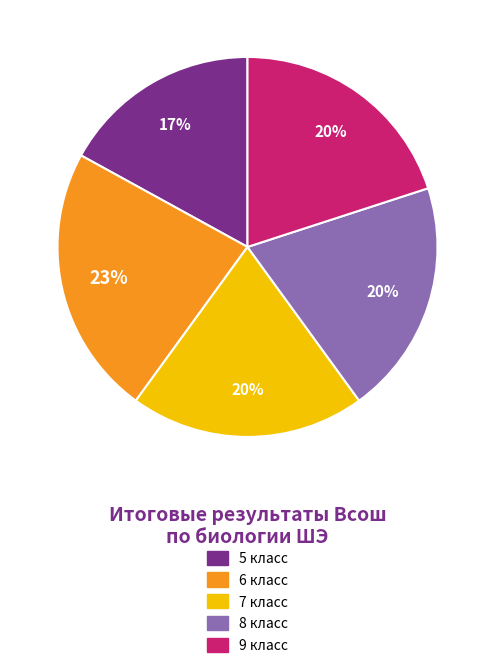

To the nearest percent, what is the average slice percentage?

20%